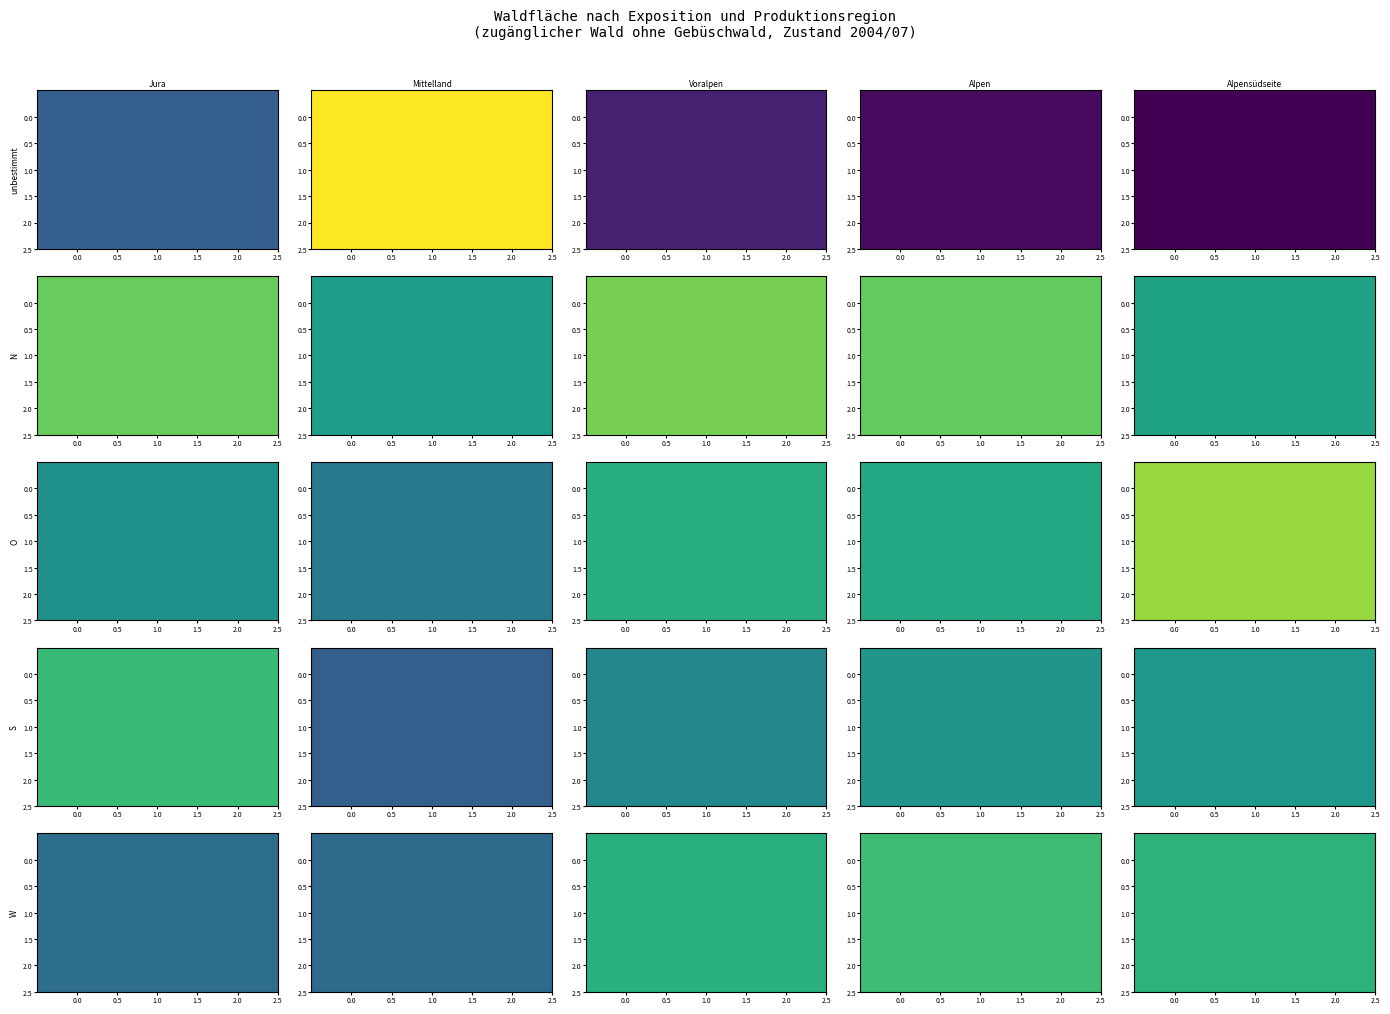

At which category is the sum across all series the highest?

Jura